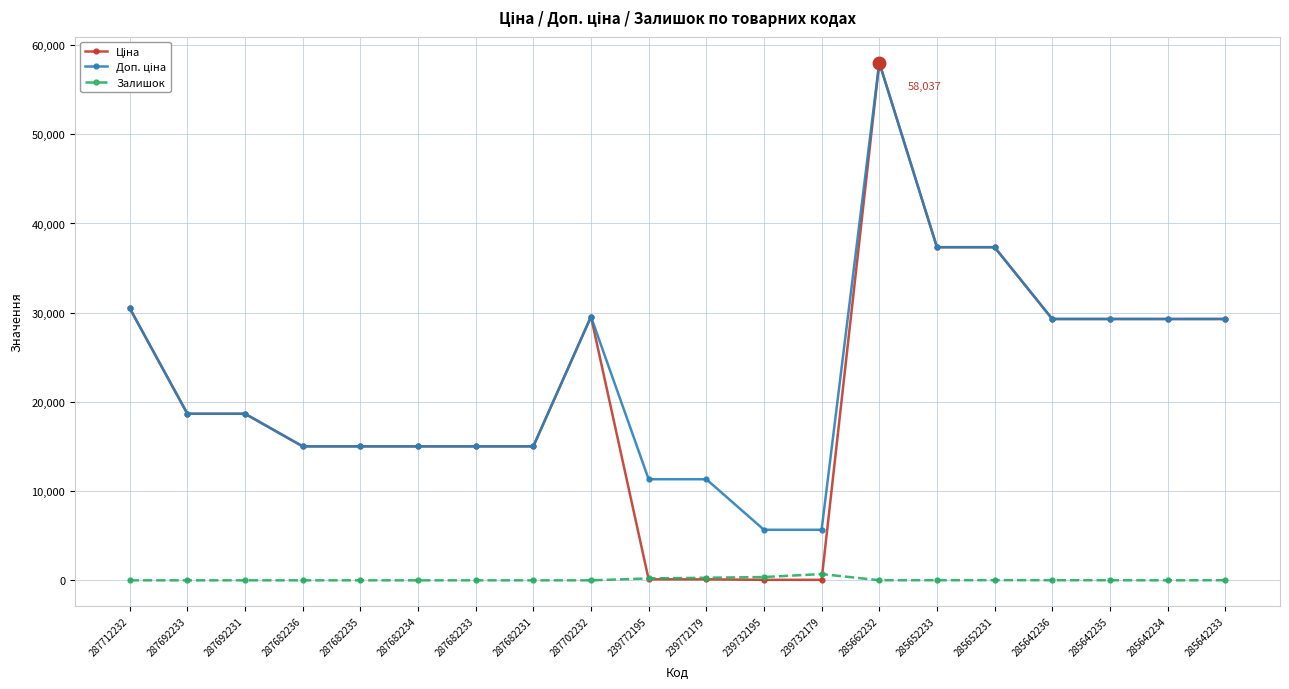

The Залишок series shows 0.0 at 287682234. True or false?

True